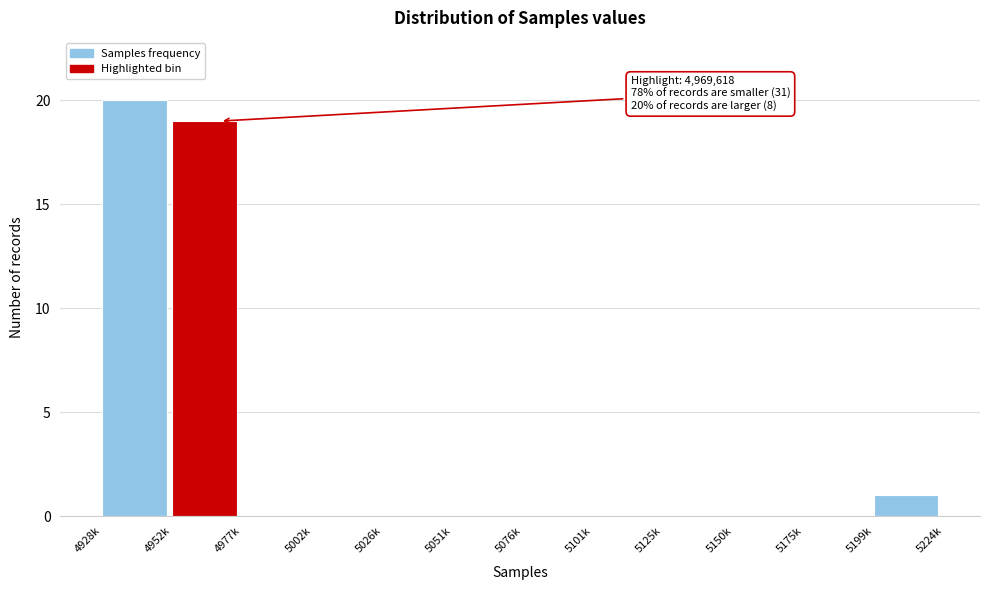

Reading left to right, what are all the values shown in this chart?

4928k=20	4952k=19	4977k=0	5002k=0	5026k=0	5051k=0	5076k=0	5101k=0	5125k=0	5150k=0	5175k=0	5199k=1